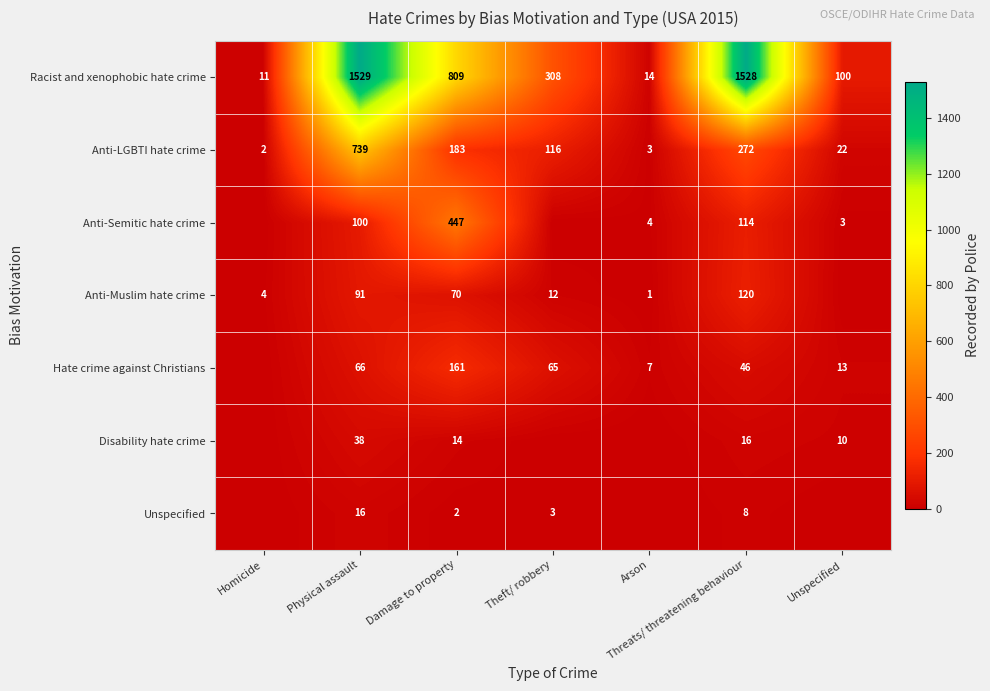

True or false: Anti-LGBTI hate crime has a value of 275 at Physical assault.

False